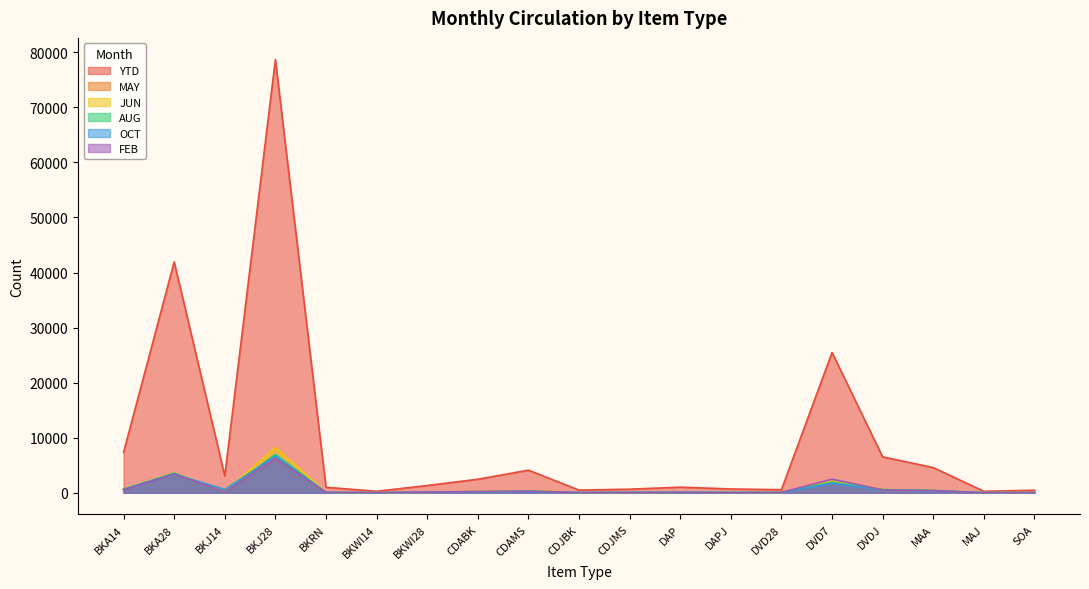

Which category has the highest value in the MAY series?

BKJ28